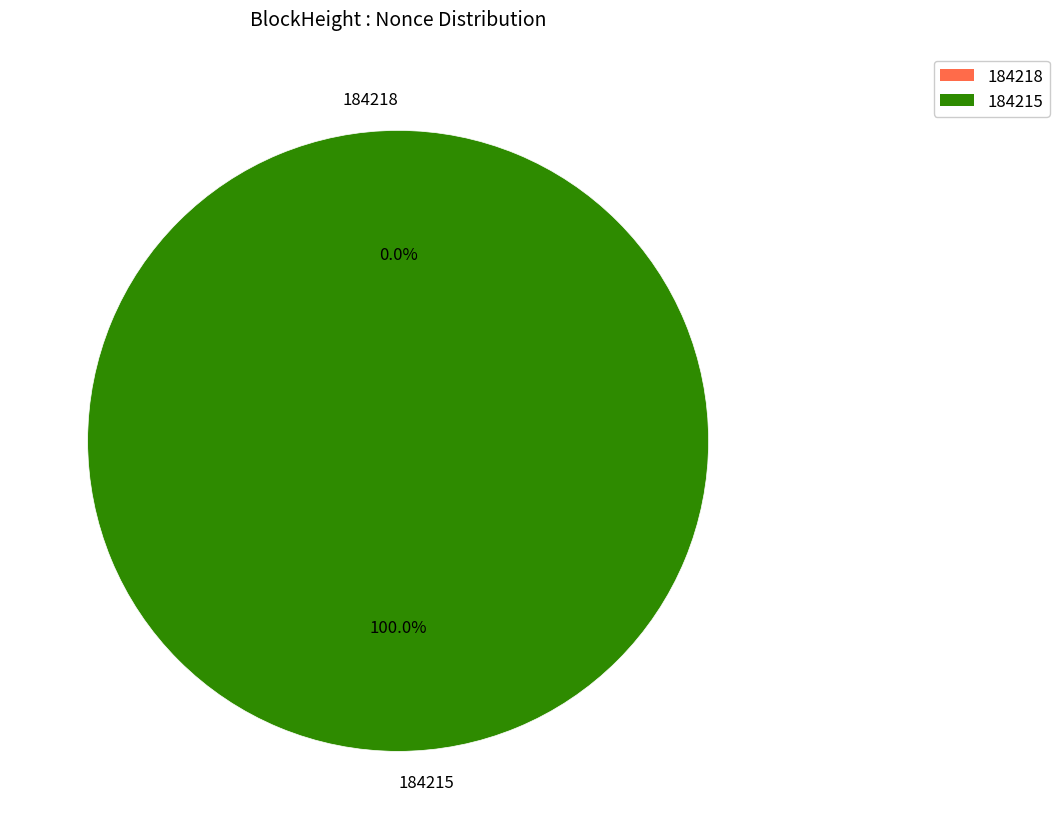

What is the change in value from 184218 to 184215?

+65934